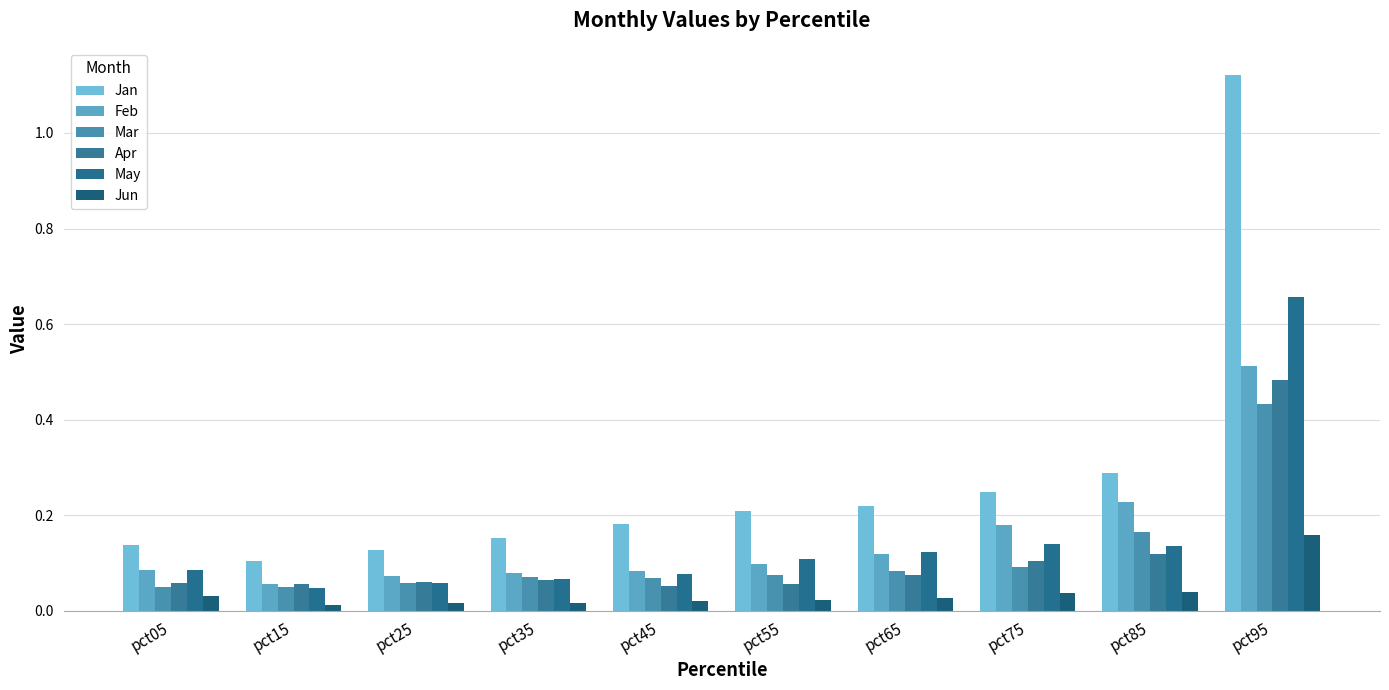

How many Feb values are between 0 and 1?

10